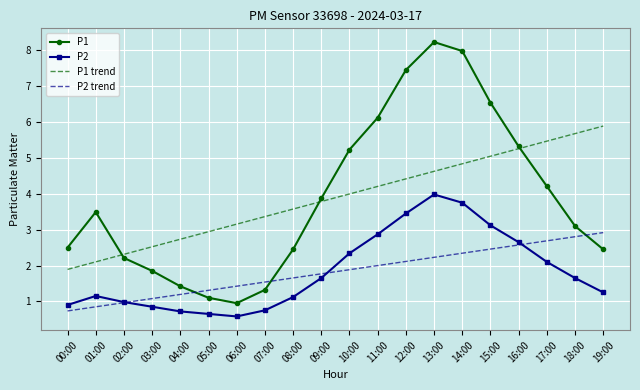

At which category does P1 reach its first local valley?

06:00